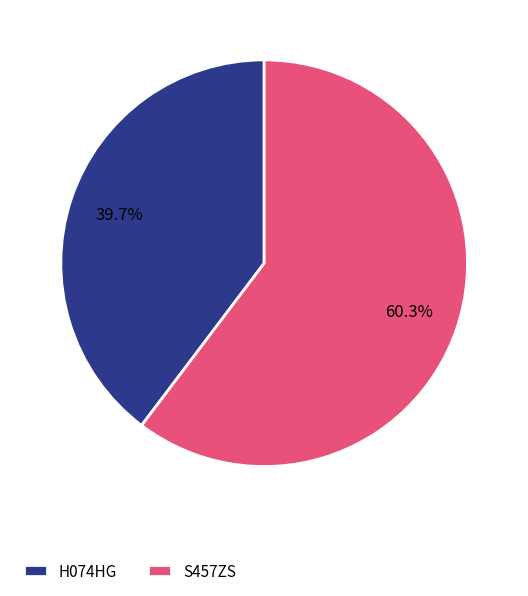

How many slices are in this pie chart?

2